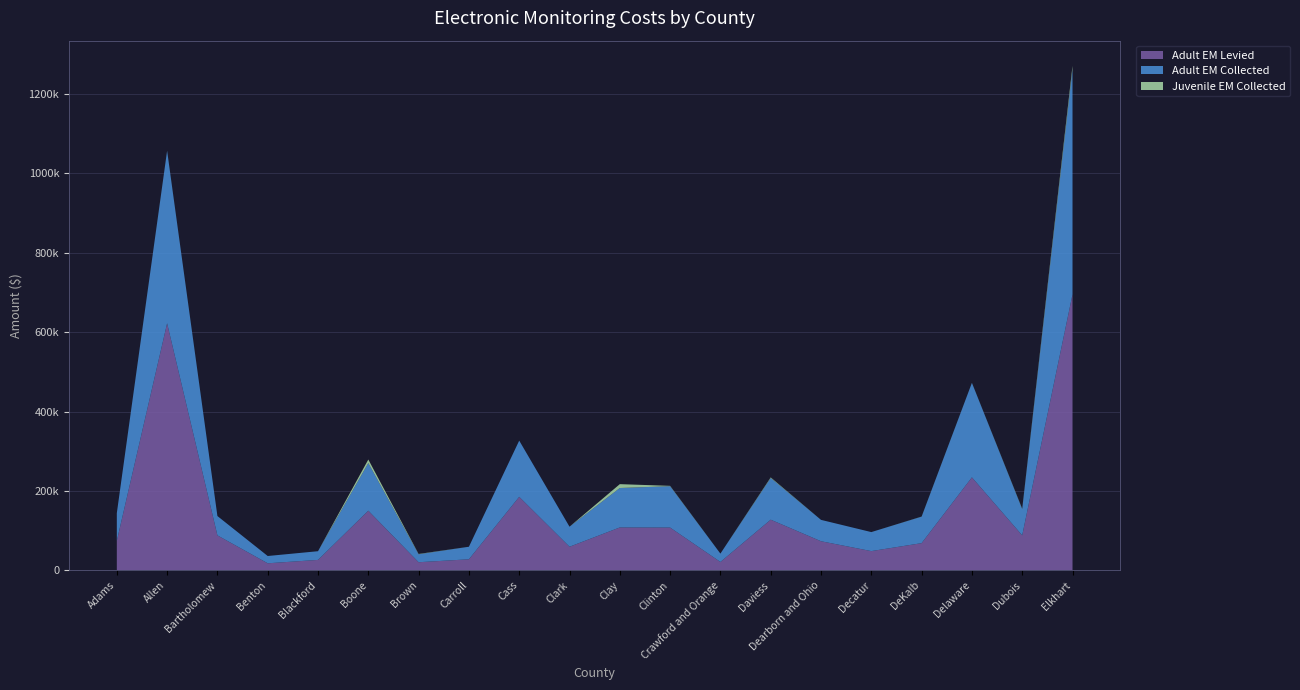

Reading left to right, list all the values displayed in this chart.

Adult EM Levied: 73953.0	622418.0	88005.0	17630.0	26187.5	150210.0	20334.0	27746.0	185129.0	59379.0	107977.5	107709.0	21023.5	127537.0	73225.0	48370.0	68433.0	234219.8	88053.0	695205.6
Adult EM Collected: 69906.3	434620.2	48720.0	18386.0	21915.5	120002.0	20032.0	31617.8	141675.9	50493.1	99369.0	104186.6	21023.5	104990.9	53848.4	47917.0	66694.5	238108.3	66170.9	567195.7
Juvenile EM Collected: 75.0	375.0	0.0	0.0	0.0	8980.0	798.0	0.0	0.0	0.0	9740.6	920.0	0.0	1520.0	0.0	0.0	260.0	150.0	872.0	8727.5